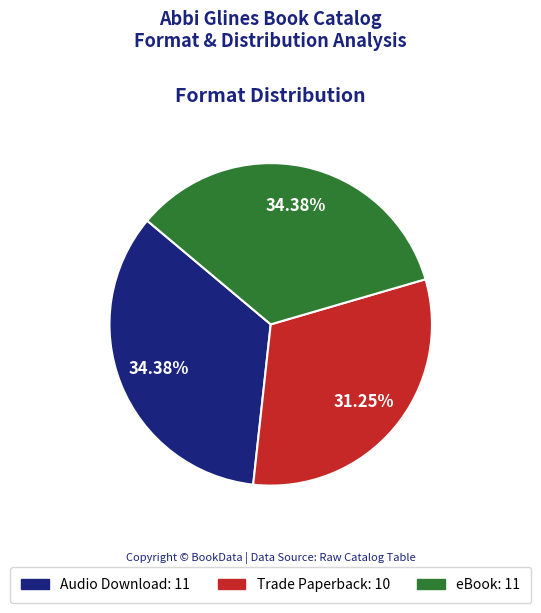

Is there any slice that represents more than half of the pie?

No